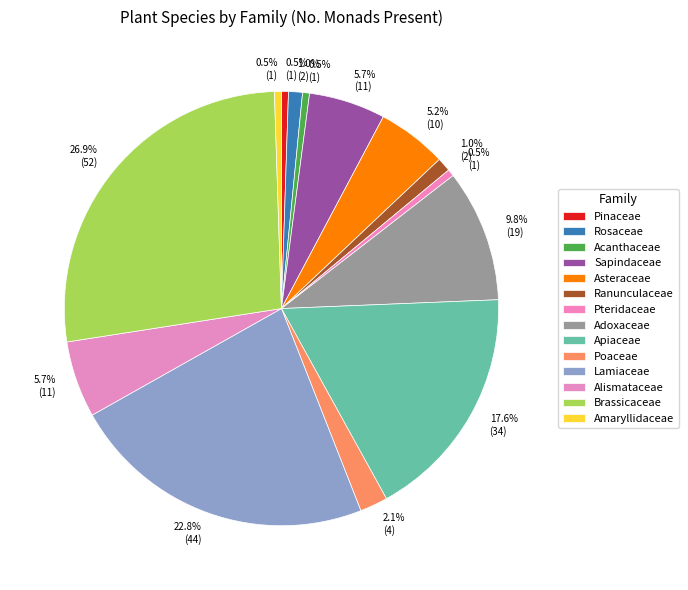

Which category has the biggest portion of the pie?

Brassicaceae